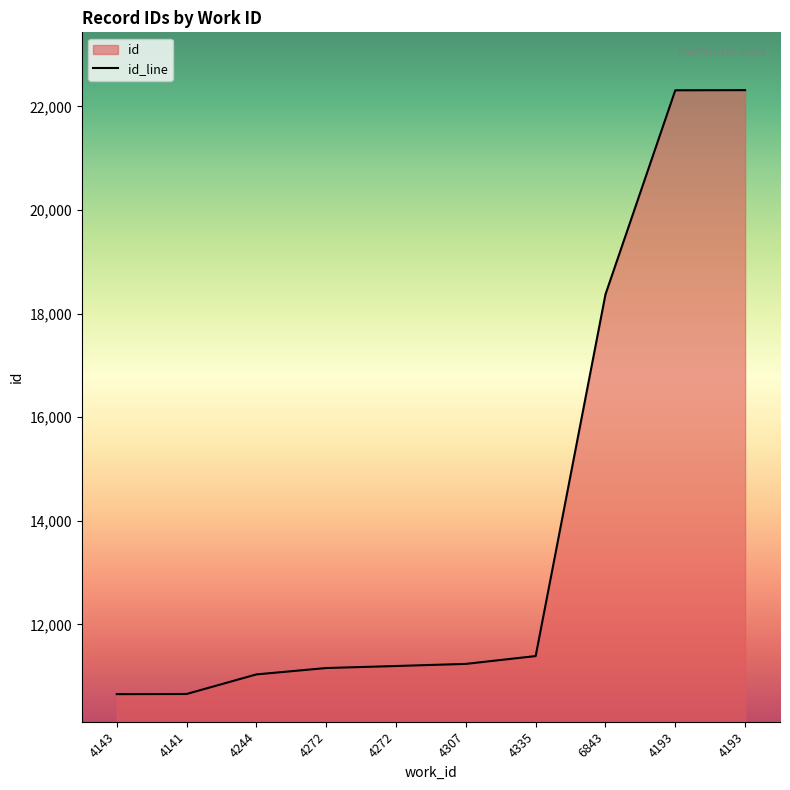

Which label corresponds to the smallest value in the chart?

4143